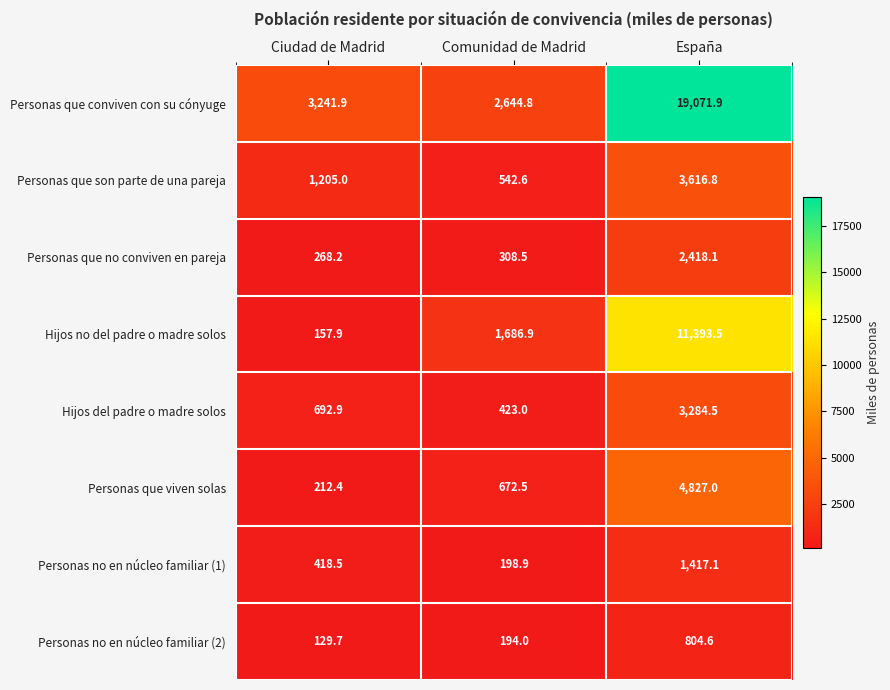

What is the smallest value displayed?

129.7